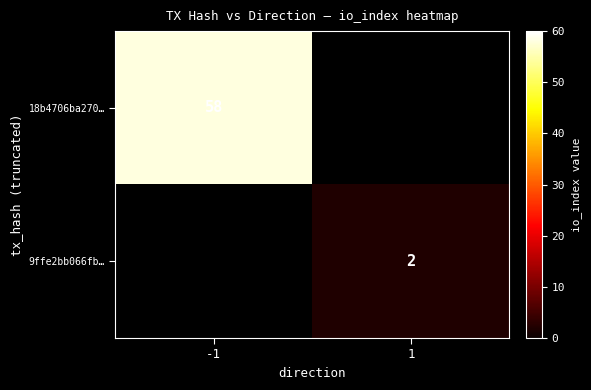

What is the maximum value shown in the chart?

58.0